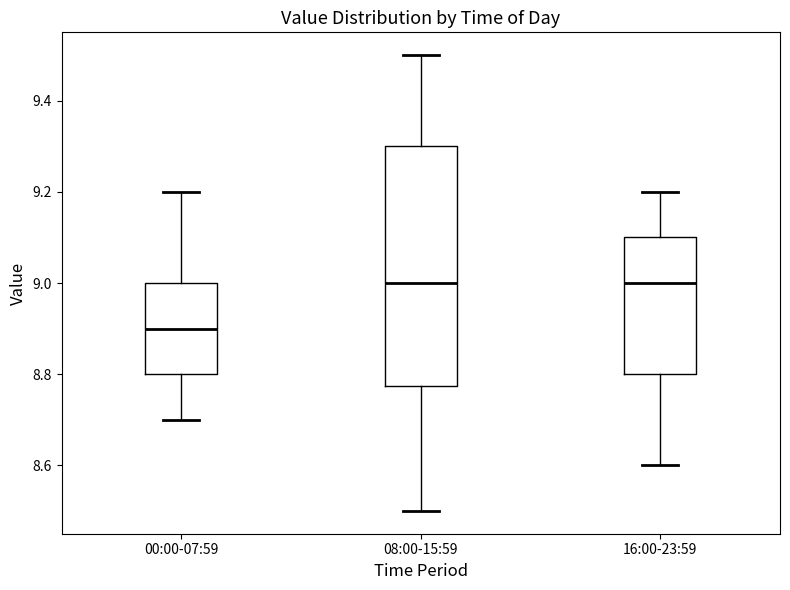

Which box's median line is the lowest?

00:00-07:59